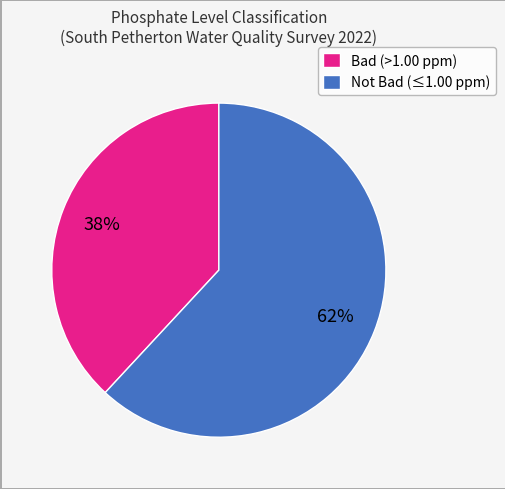

Which slice is the largest?

Not Bad (≤1.00 ppm)